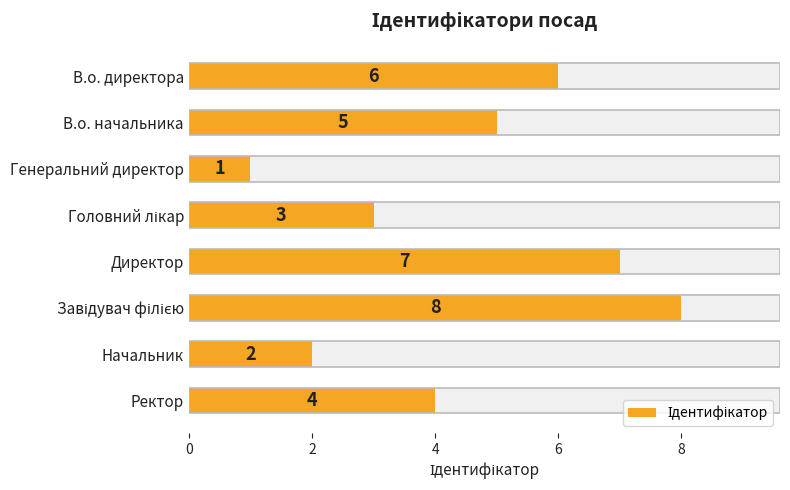

Count the number of values greater than 5.

3